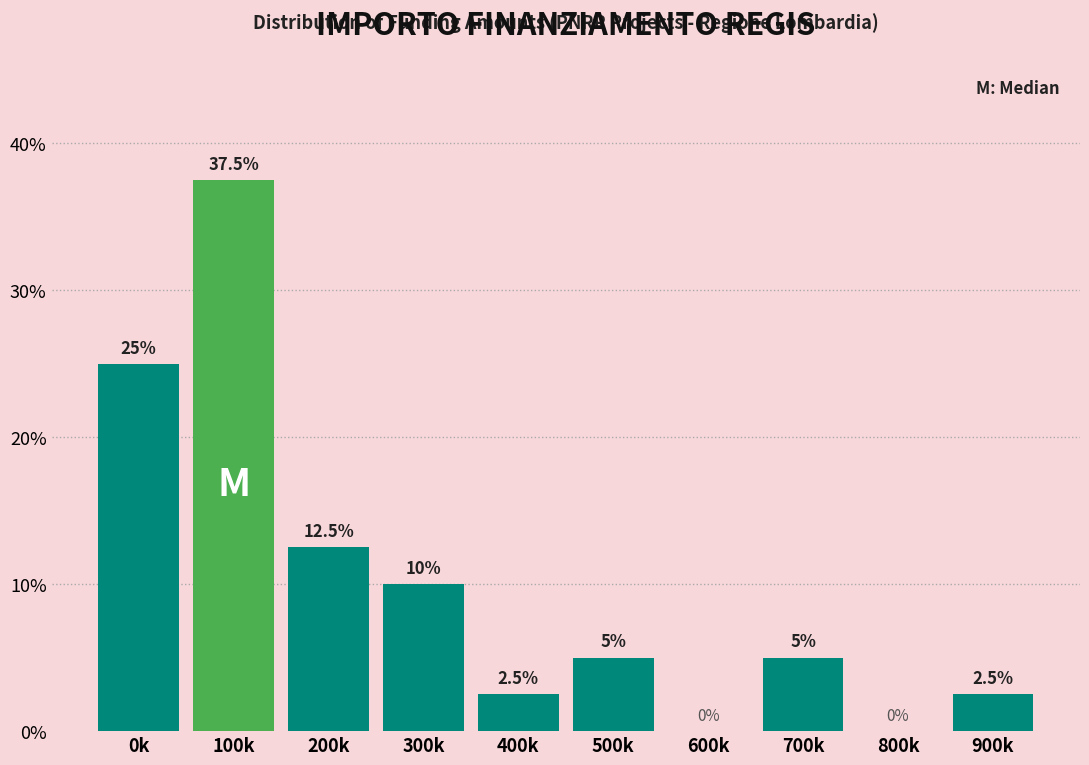

Reading left to right, list all the values displayed in this chart.

0k=25.0	100k=37.5	200k=12.5	300k=10.0	400k=2.5	500k=5.0	600k=0.0	700k=5.0	800k=0.0	900k=2.5